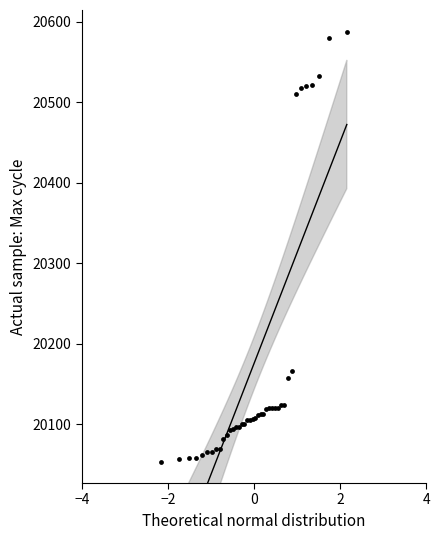

What Y value in the scatter plot is closest to 20321?

20167